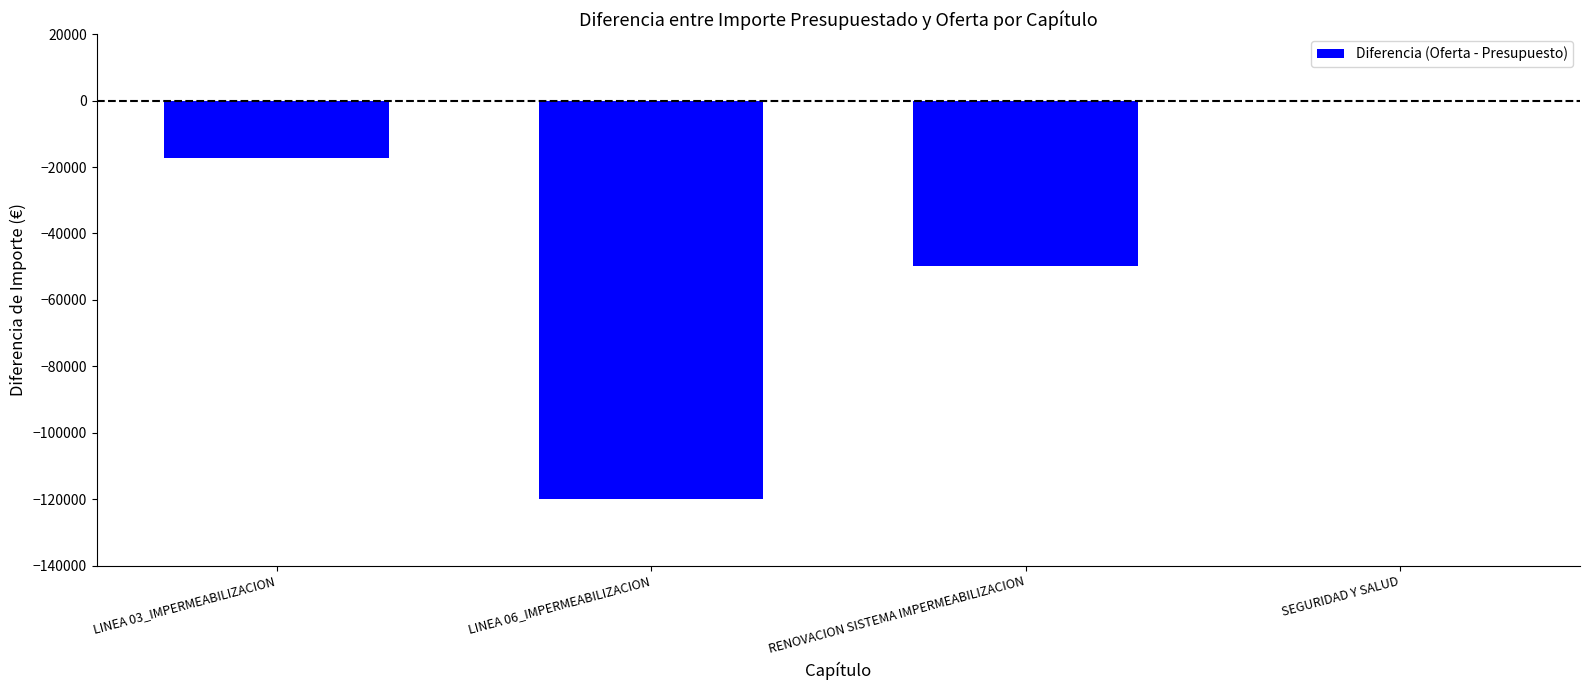

The chart shows a value of -120057.6 at LINEA 06_IMPERMEABILIZACION. True or false?

True